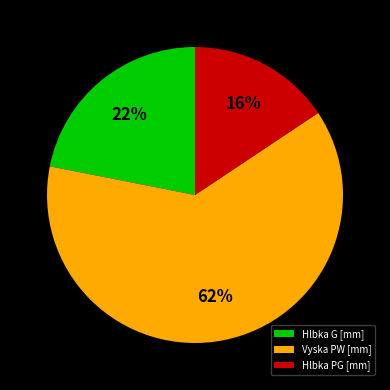

Which has a higher value, Vyska PW [mm] or Hlbka G [mm]?

Vyska PW [mm]